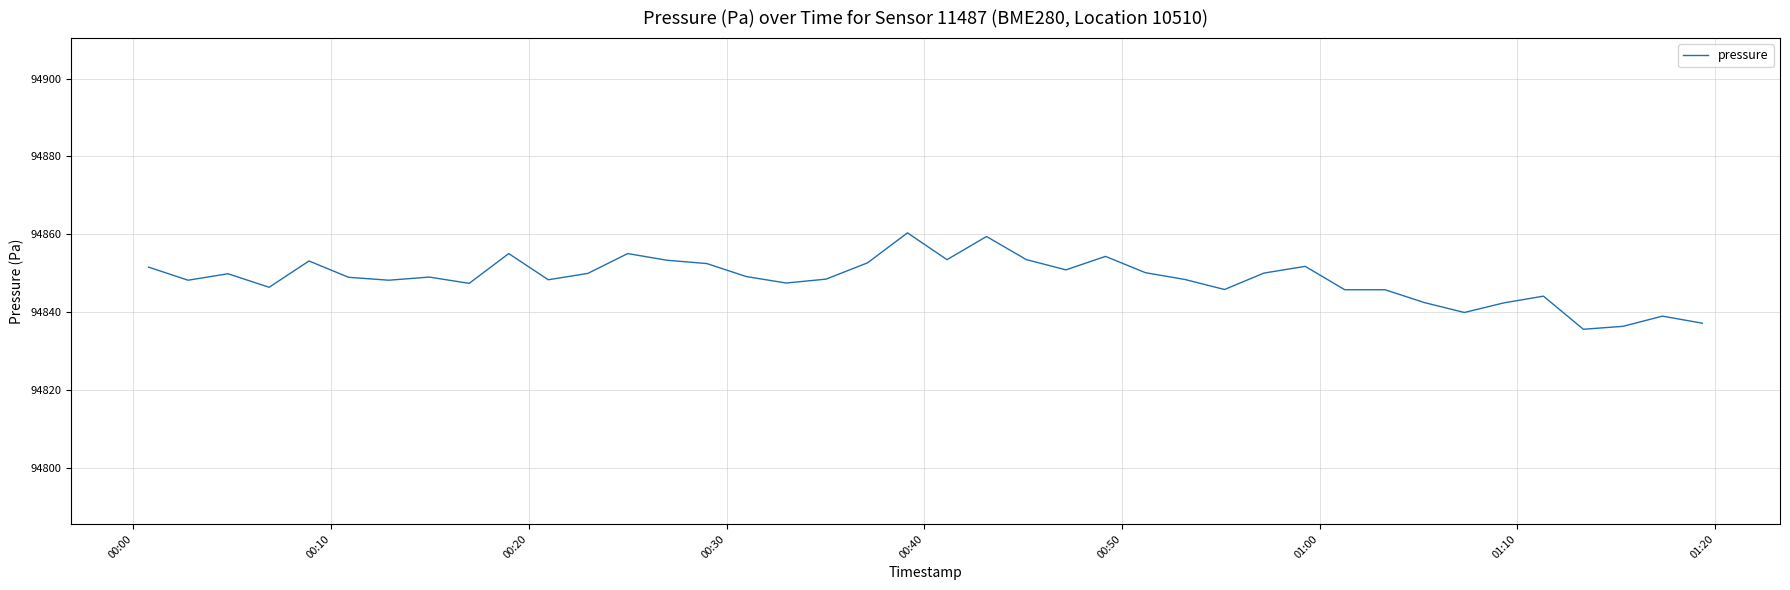

What is the minimum value shown in the chart?

94835.6